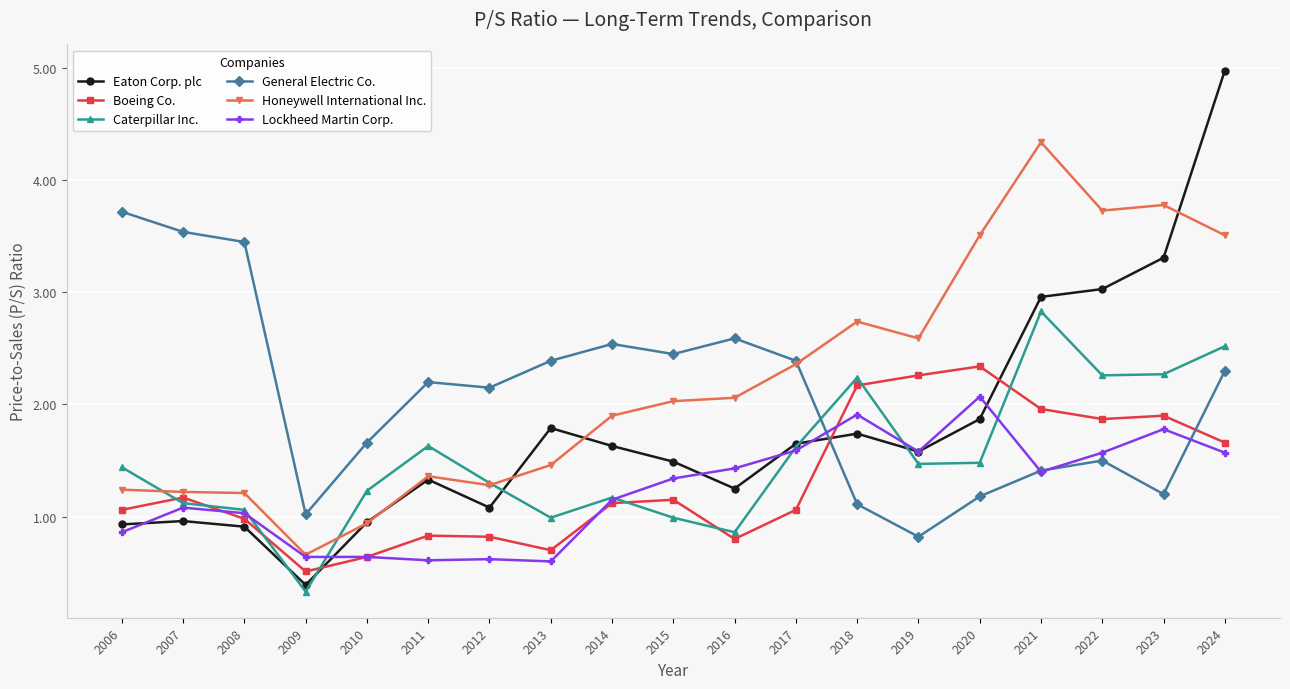

What is the minimum value for Boeing Co.?

0.5